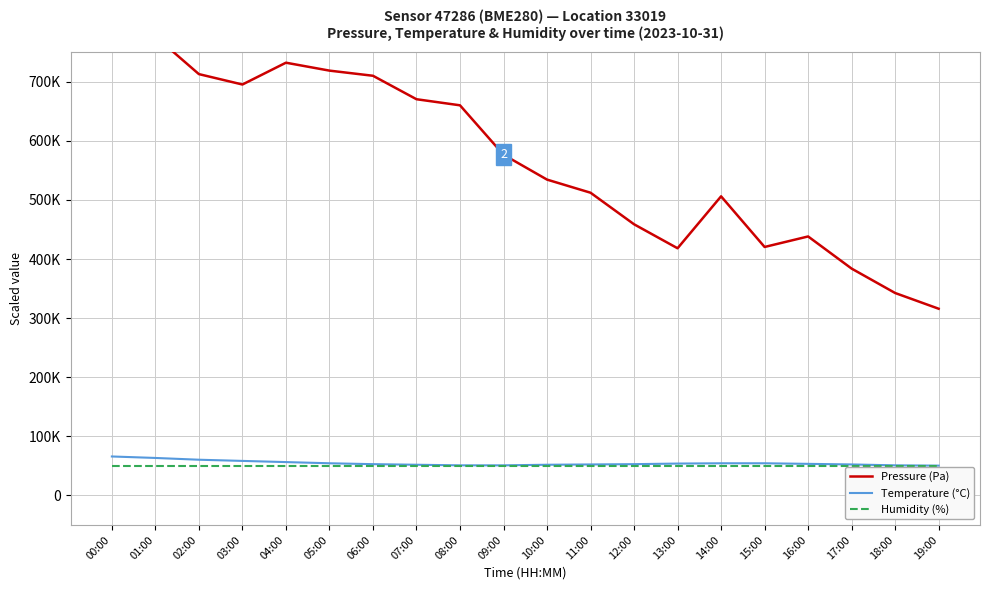

How many categories are shown in the chart?

20